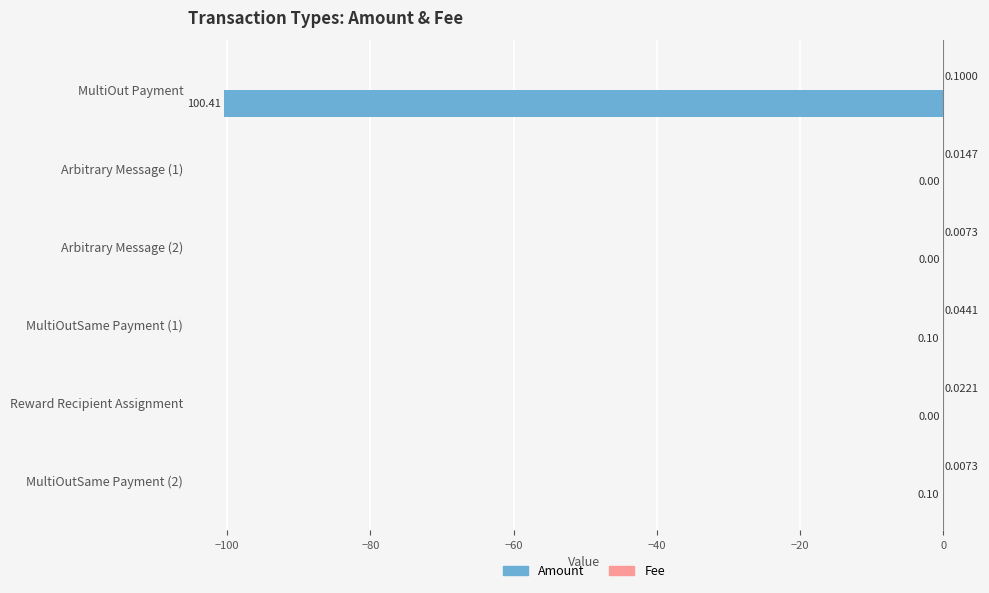

What is the sum of the Amount values at MultiOutSame Payment (1) and MultiOut Payment?

-100.5